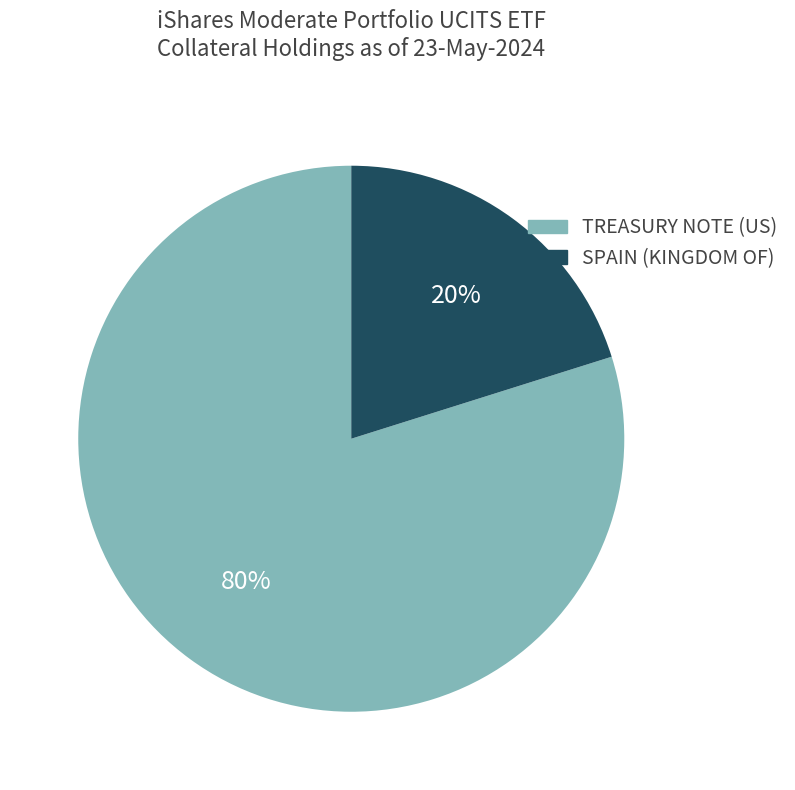

Is there a majority slice in this chart?

Yes